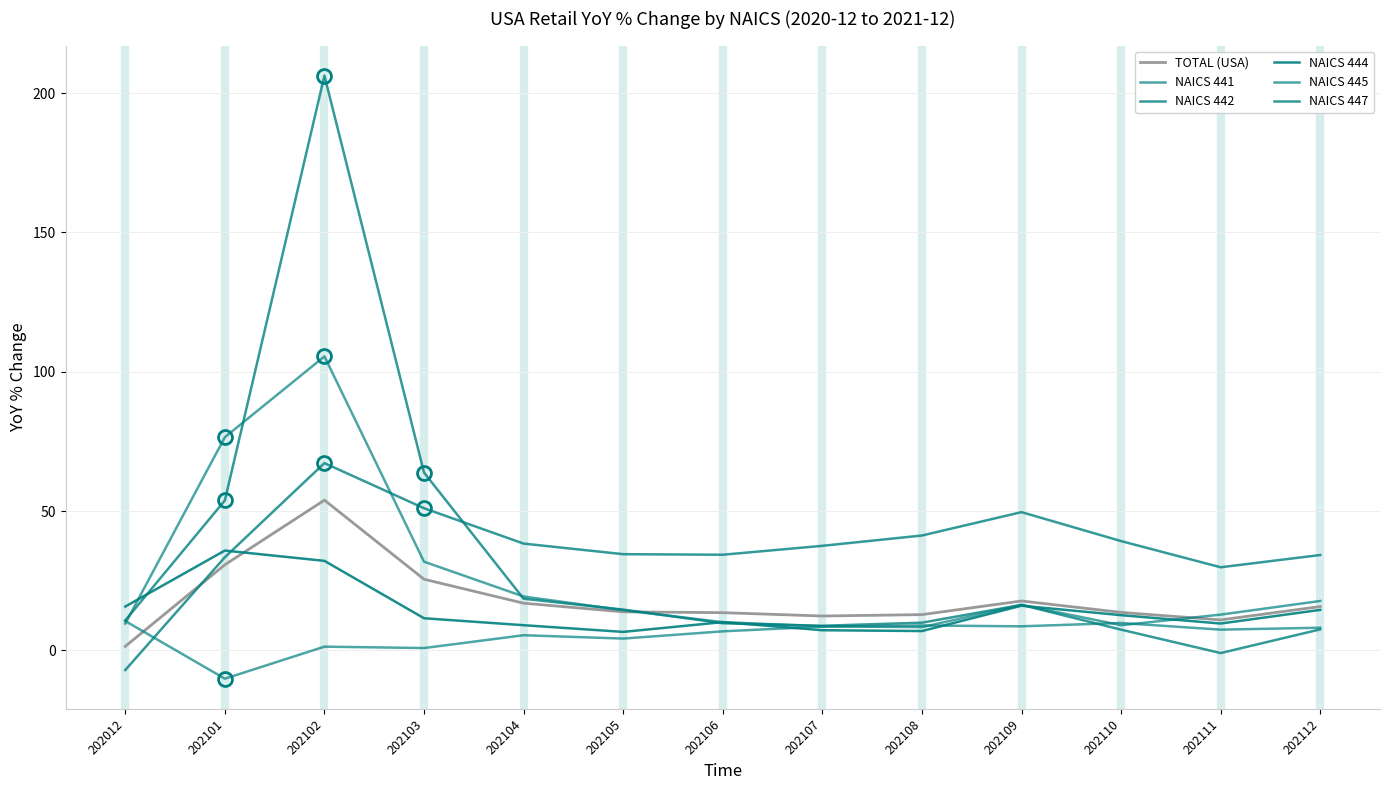

How many interior local valleys does the NAICS 444 series have?

3